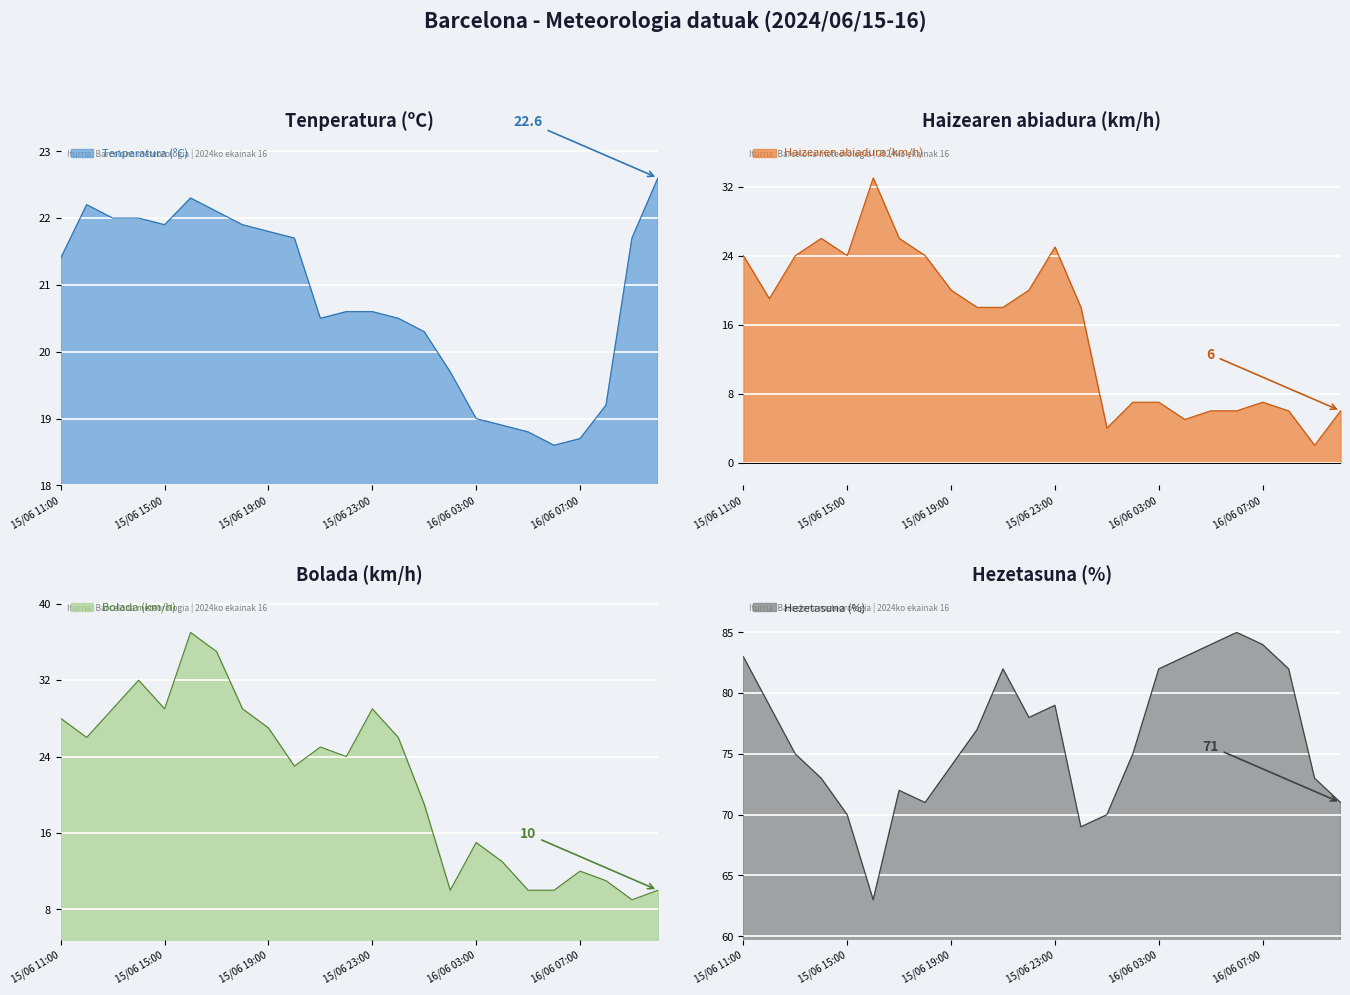

What is the total value across all series at 15/06 13:00?

150.0